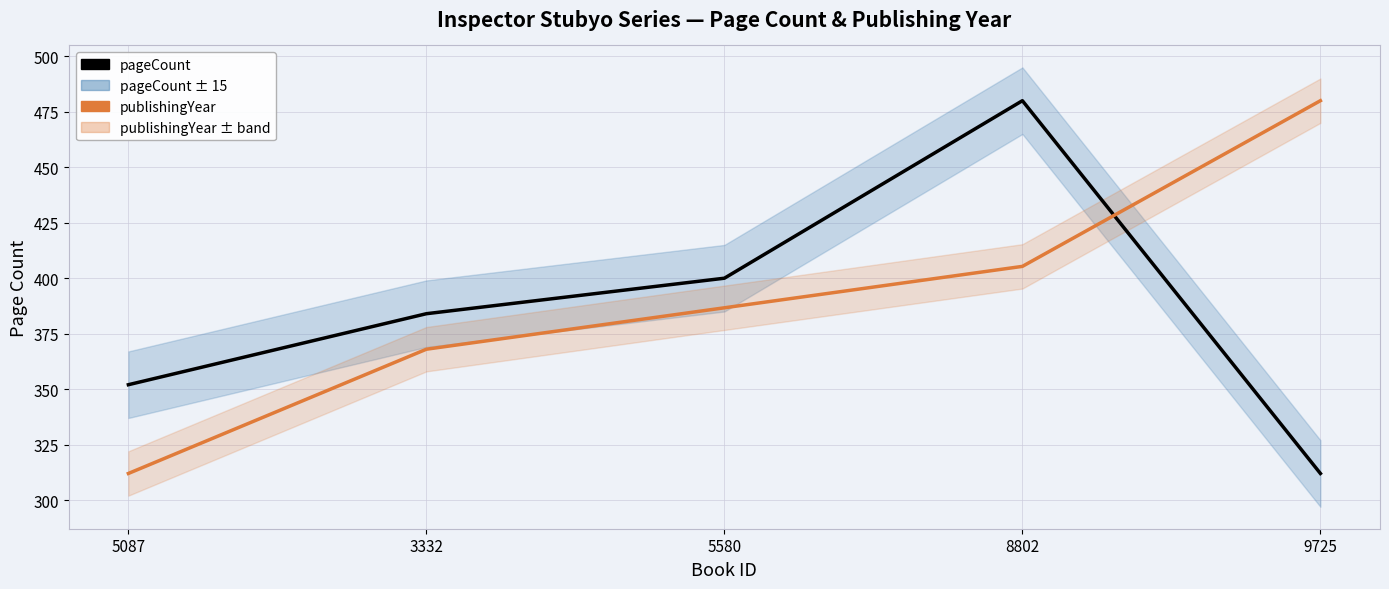

What is the label of the 1st point from the right?

9725